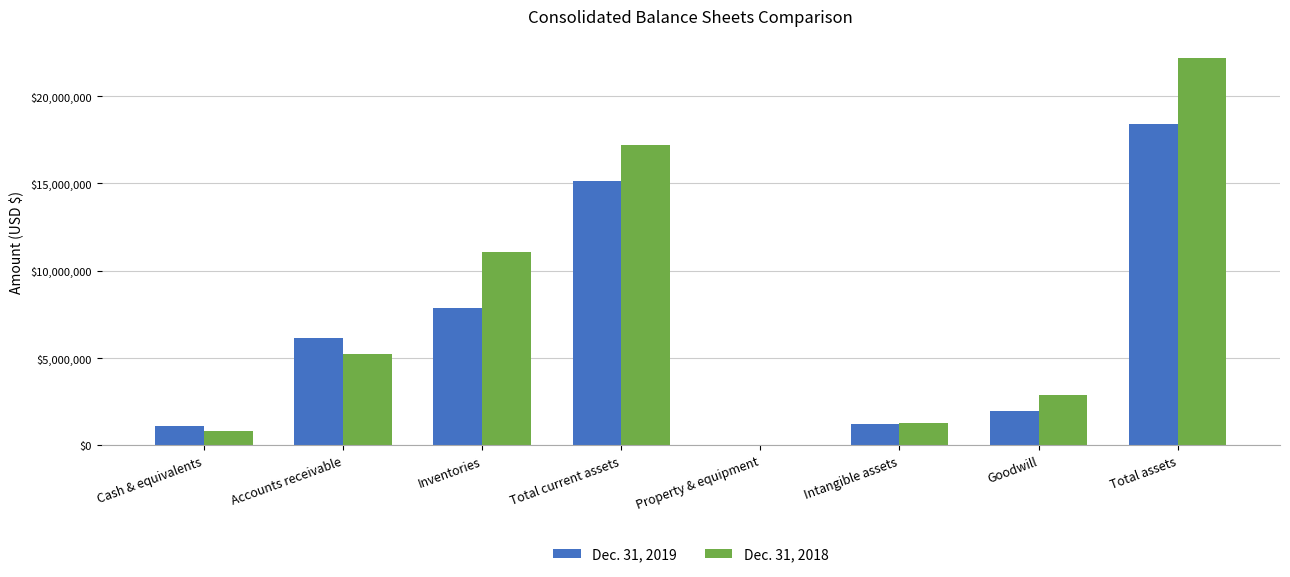

Which series changed the most between Inventories and Goodwill?

Dec. 31, 2018